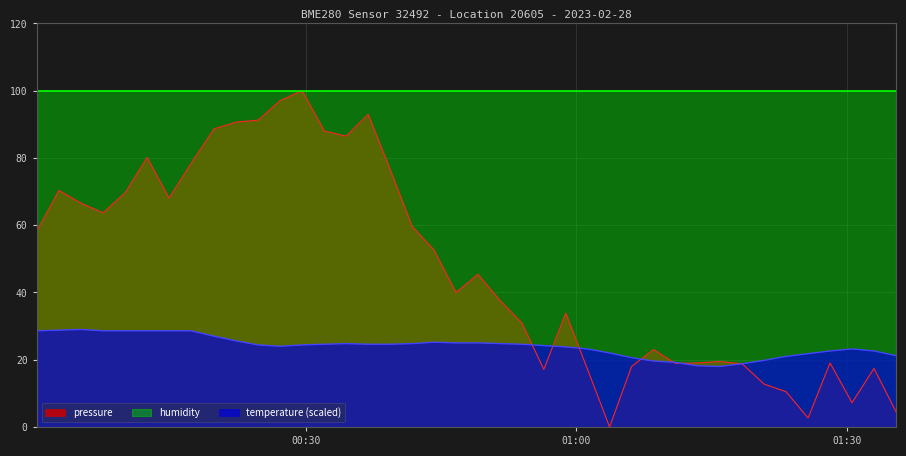

Does the chart have visible grid lines?

Yes